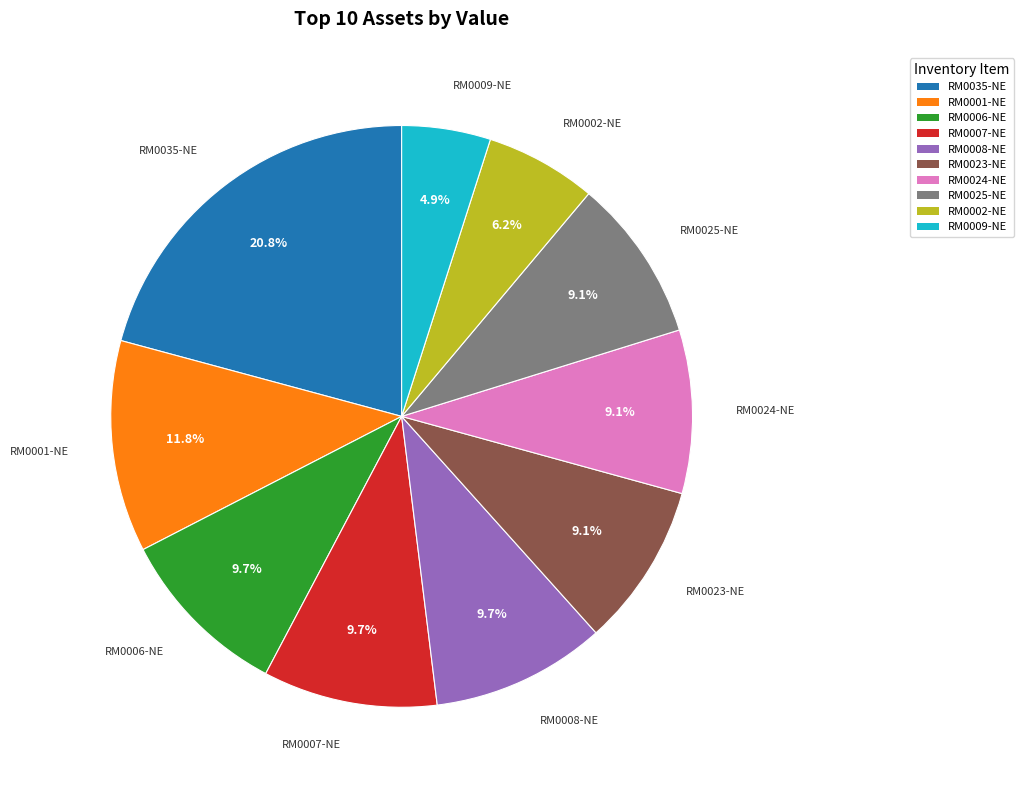

Is there a majority slice in this chart?

No